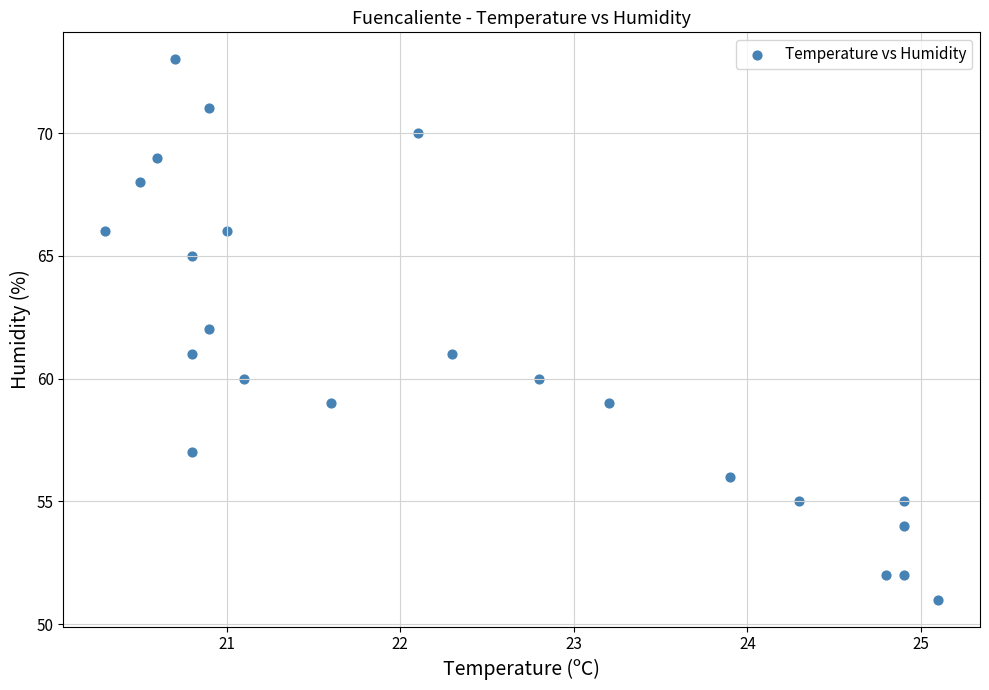

What is the range of Y values (max minus min)?

22